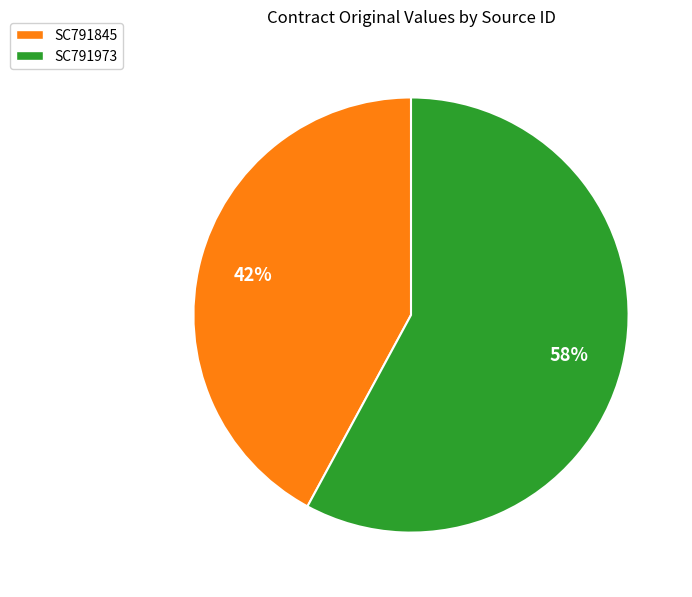

To the nearest percent, what portion does SC791845 represent?

42%